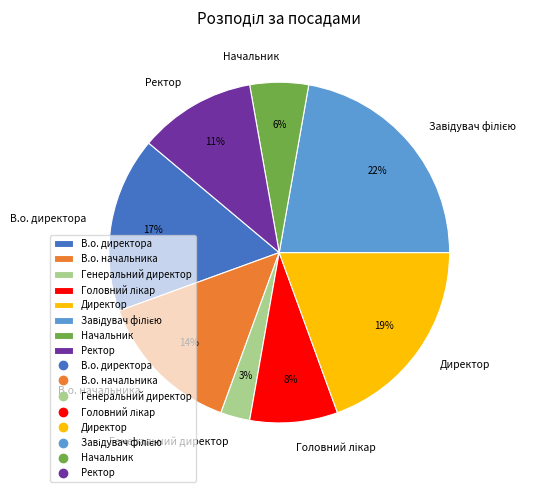

Is there any slice that represents more than half of the pie?

No